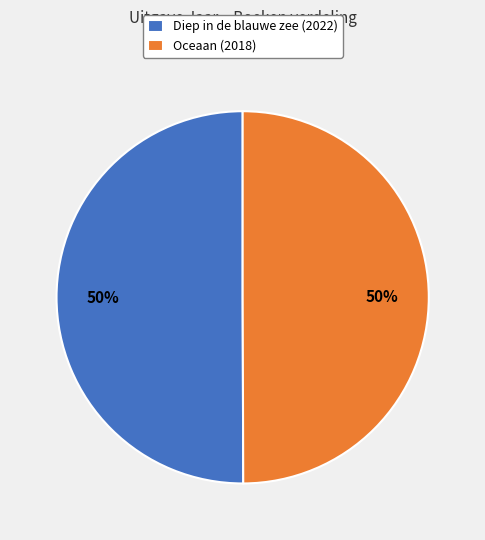

What percentage is the Oceaan (2018) slice, to the nearest percent?

50%